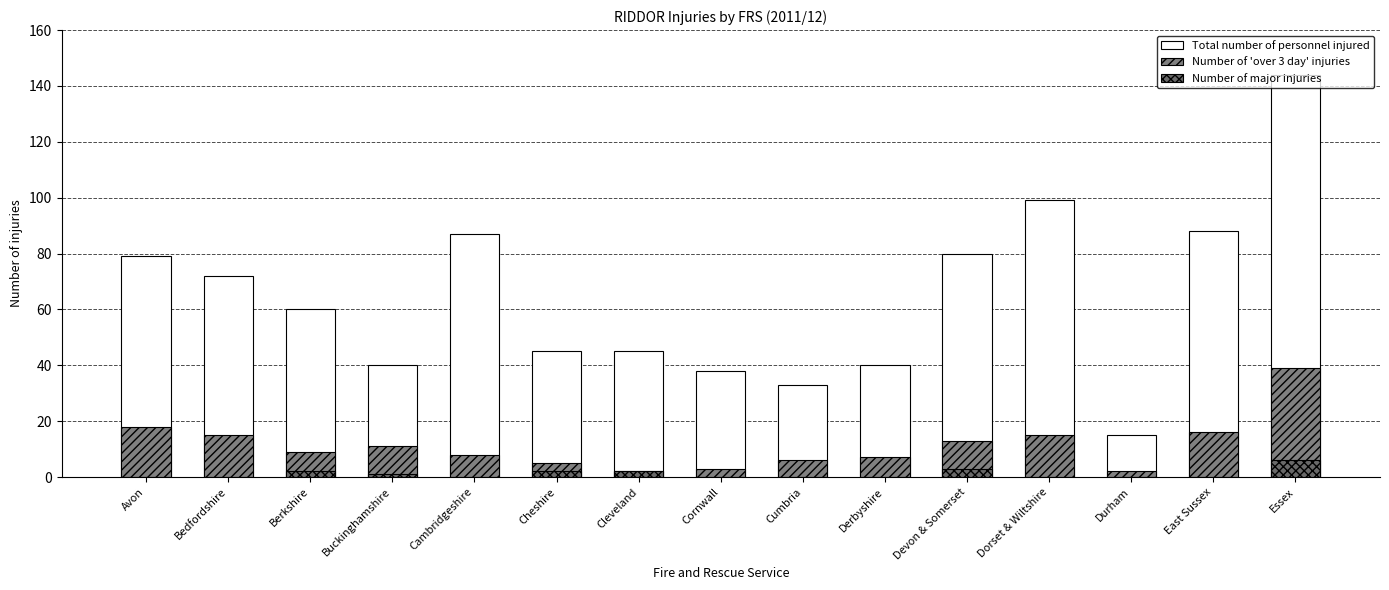

What is the maximum value for Total number of personnel injured?

144